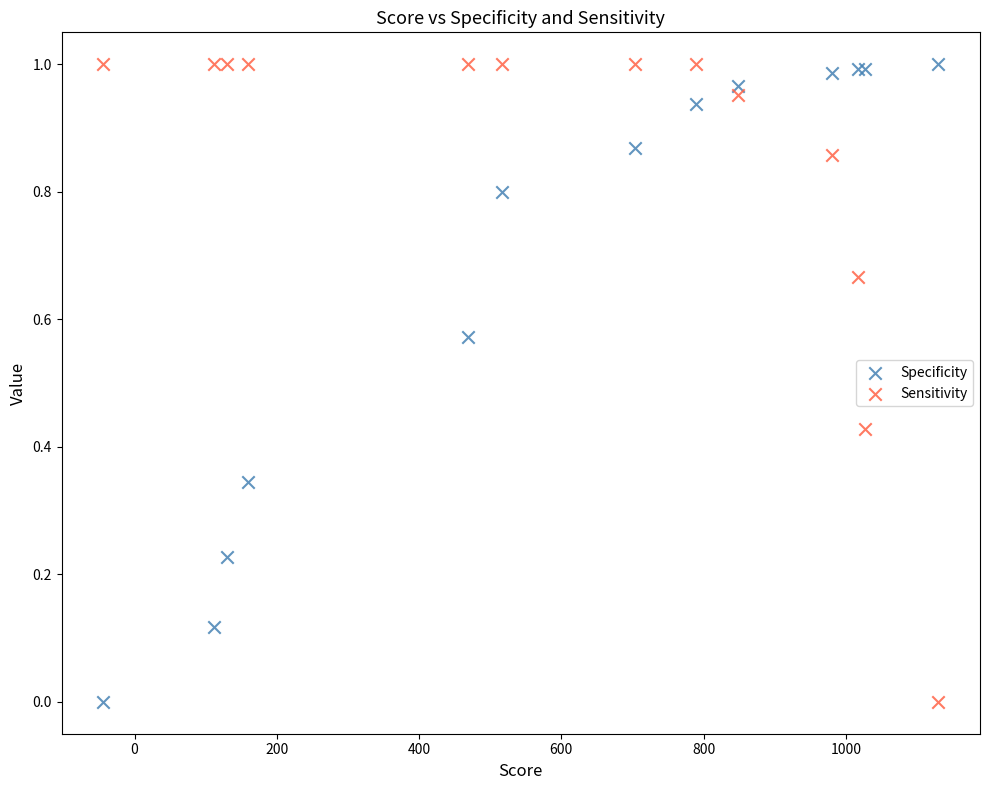

What are all the series names shown in the legend?

Specificity, Sensitivity